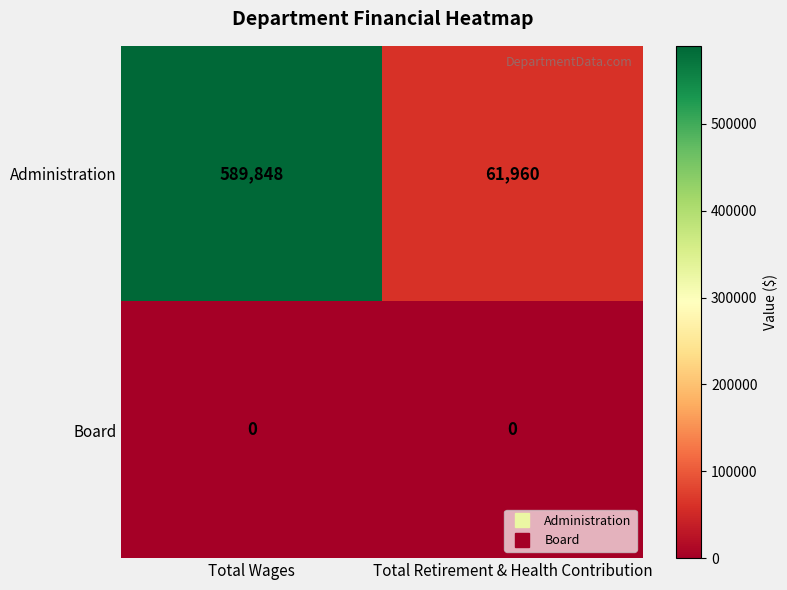

Which category has the highest value in the Administration series?

Total Wages